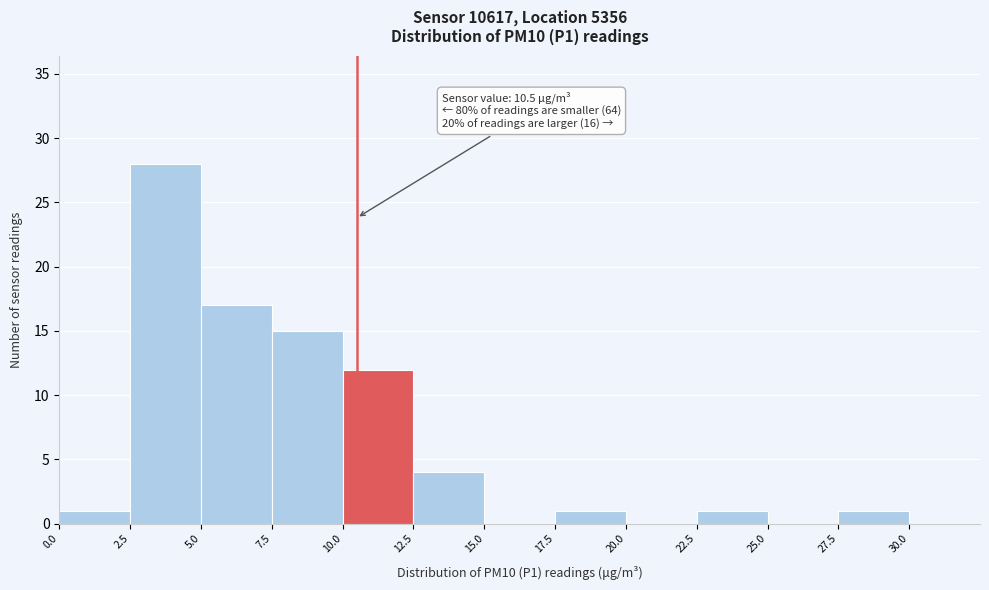

Which range on the x-axis has the tallest bar?

2.5 to 5.0